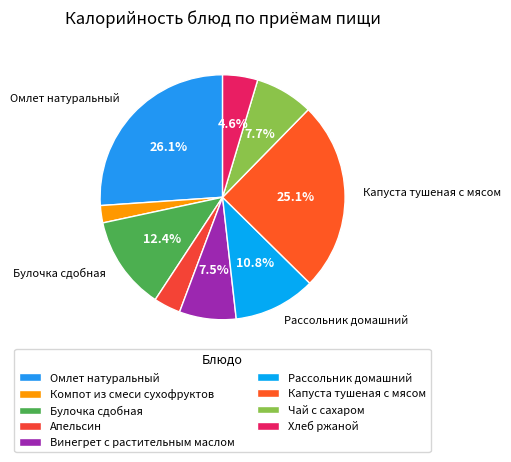

What percentage is the Рассольник домашний slice, to the nearest percent?

11%